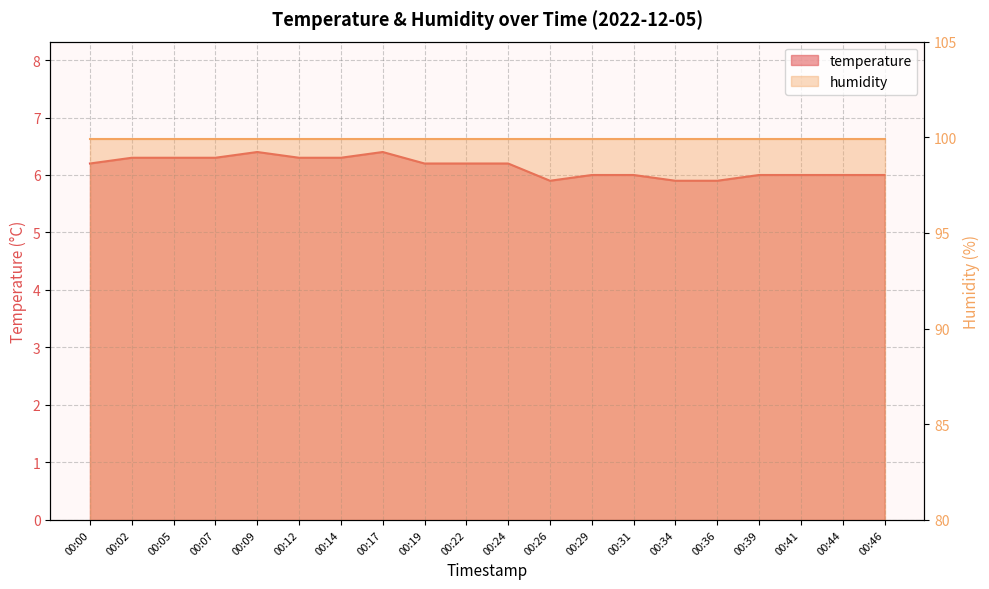

What is the difference between the second highest and second lowest values?

0.5